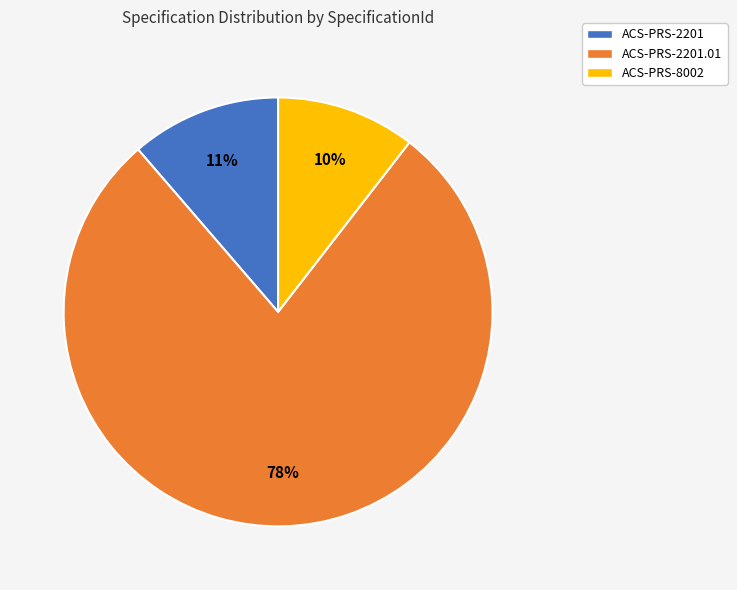

To the nearest percent, what percentage of the pie is ACS-PRS-2201?

11%